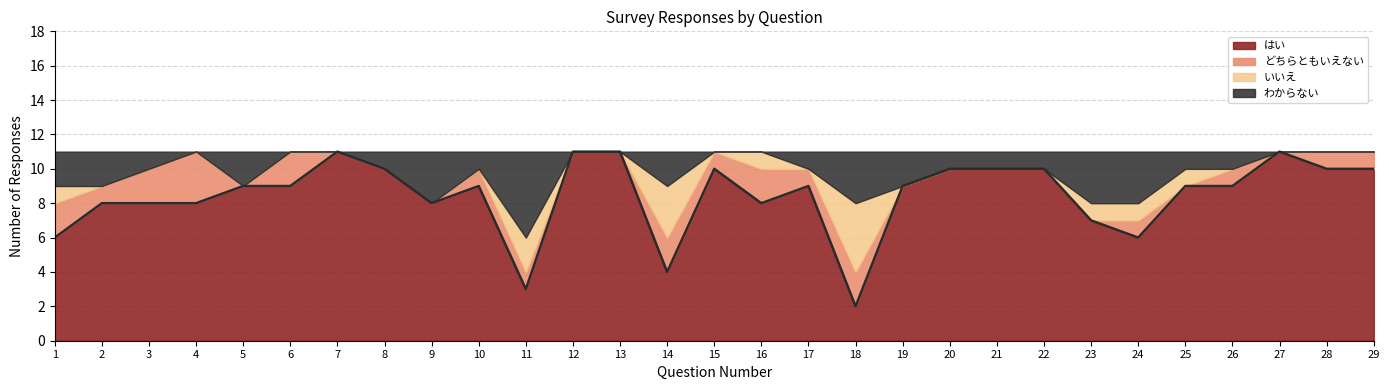

What is the sum of all values?

245